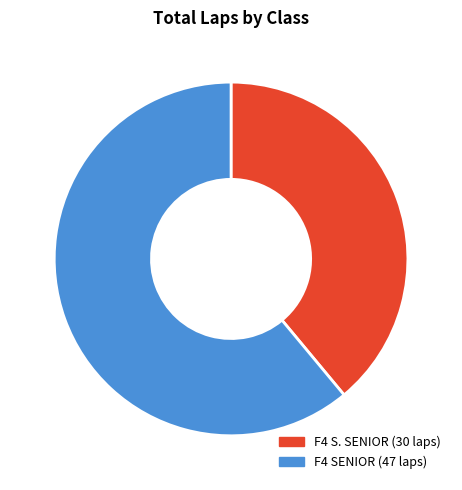

Does any single category account for the majority?

Yes